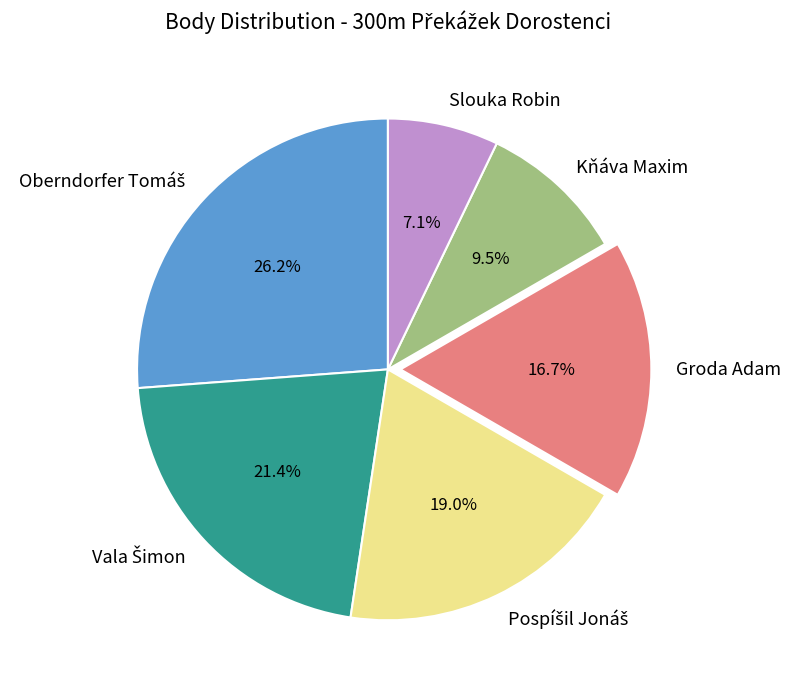

How many slices are in this pie chart?

6